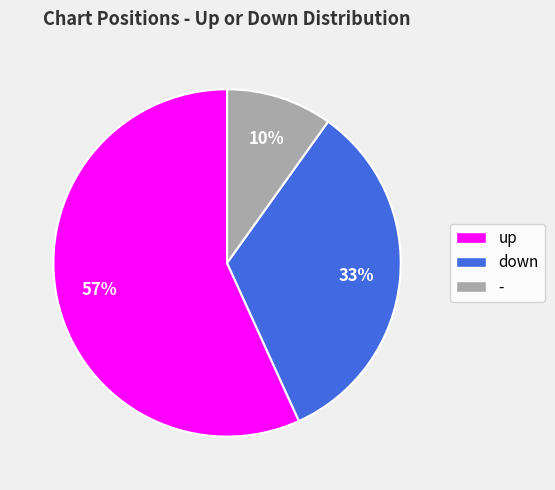

To the nearest percent, what percentage of the pie is up?

57%